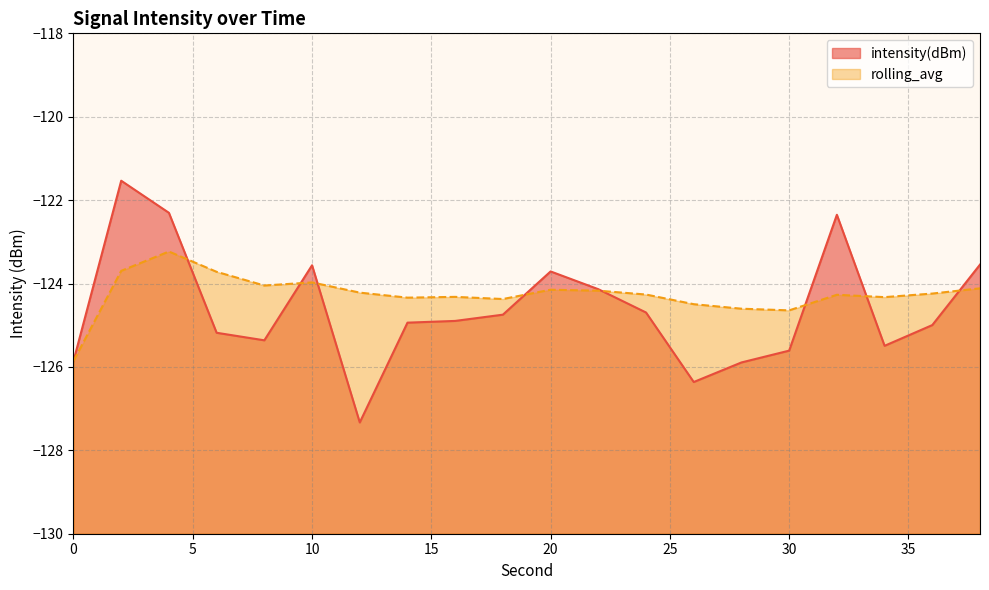

Count the number of data series in this chart.

2